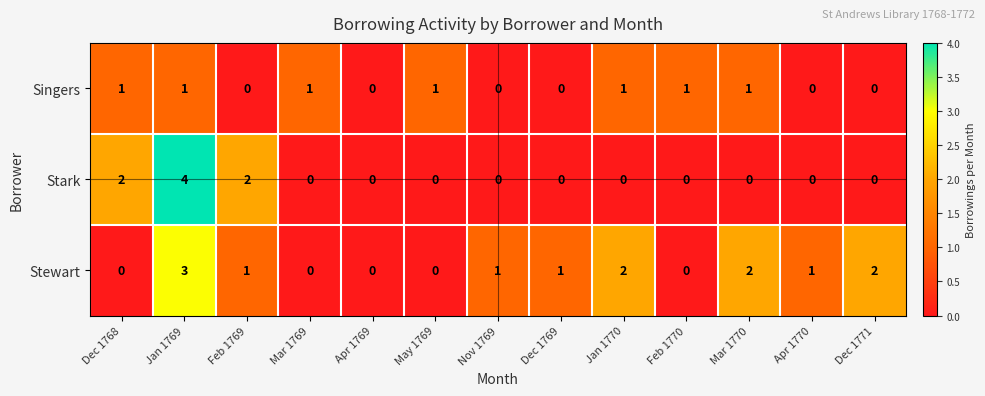

Which series has the widest spread of values?

Stark